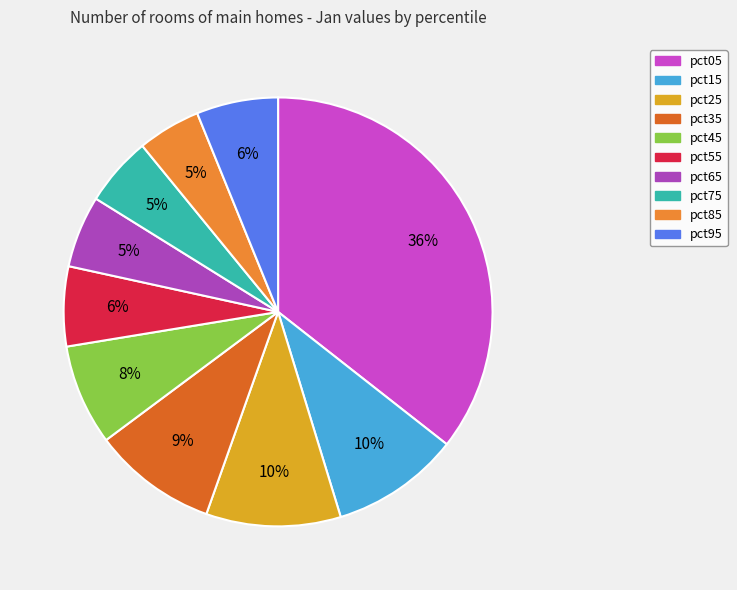

To the nearest percent, what percentage of the pie is pct15?

10%